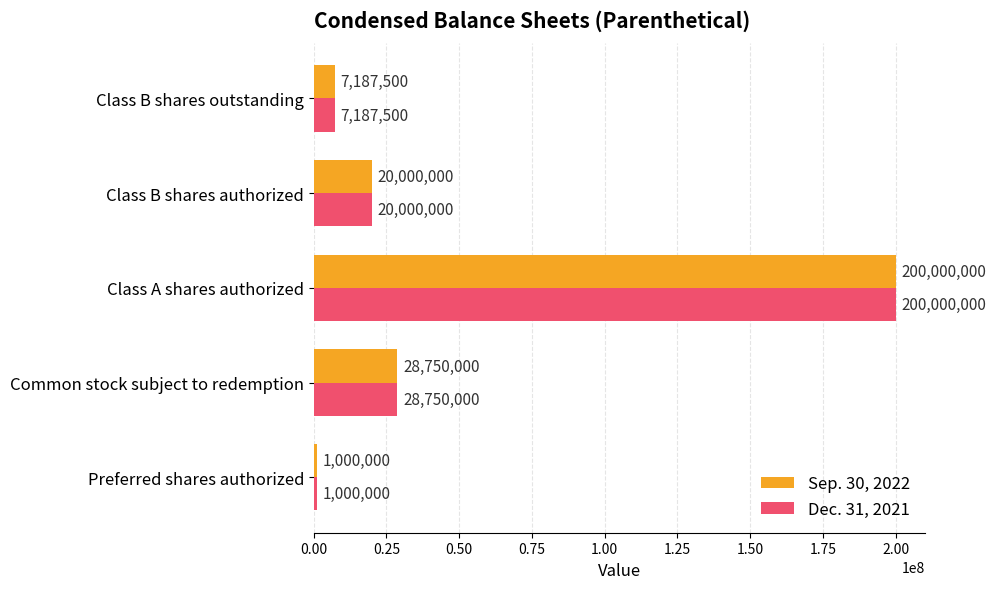

What is the average value of the Sep. 30, 2022 series?

51387500